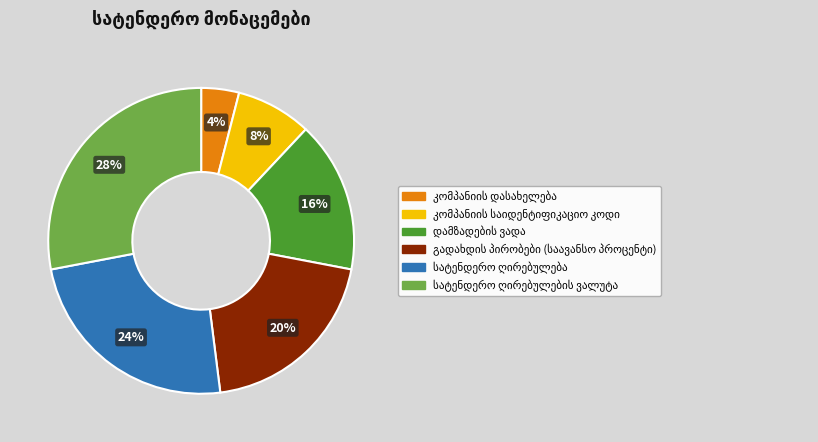

To the nearest percent, what is the difference between the largest and smallest slice percentages?

24%